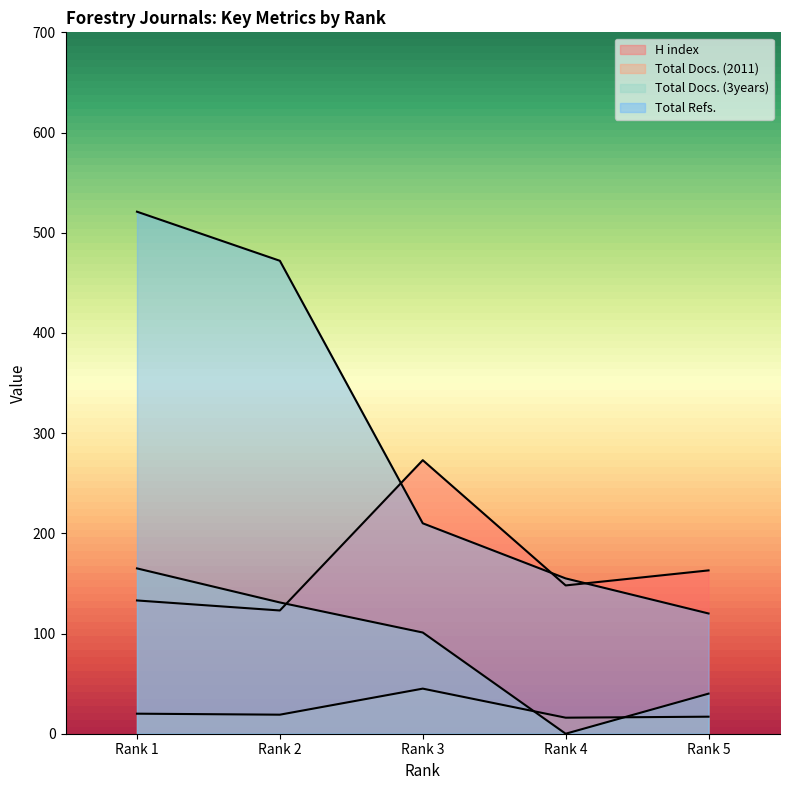

How many times do H index and Total Docs. (3years) cross each other?

1